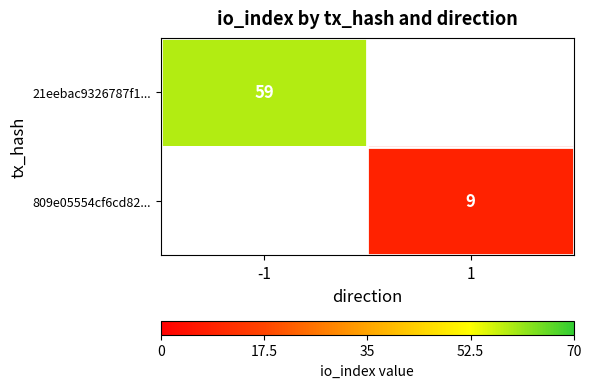

Count the number of data series in this chart.

2